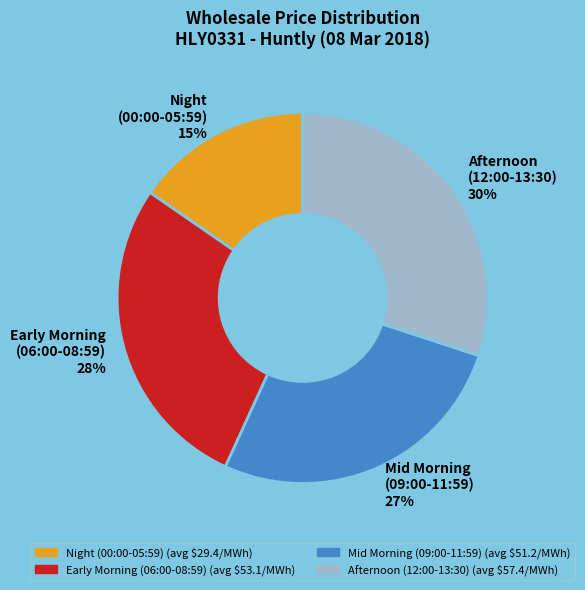

Count the number of slices in the pie.

4